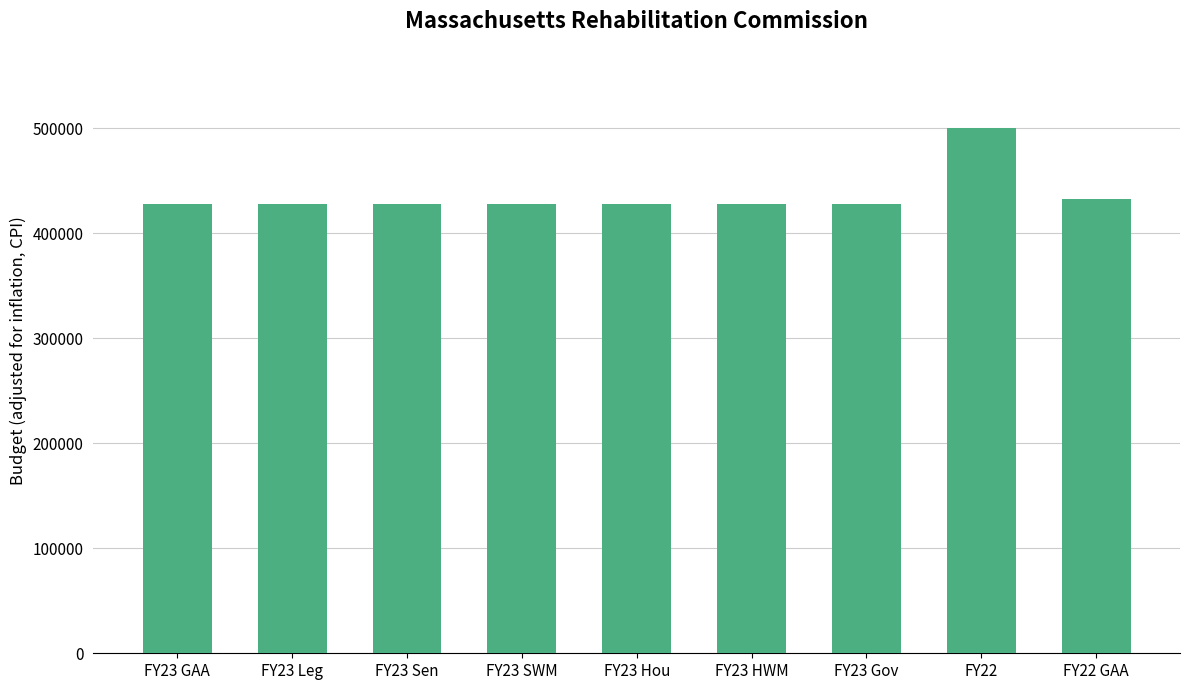

What is the value of the 4th bar from the left?

427765